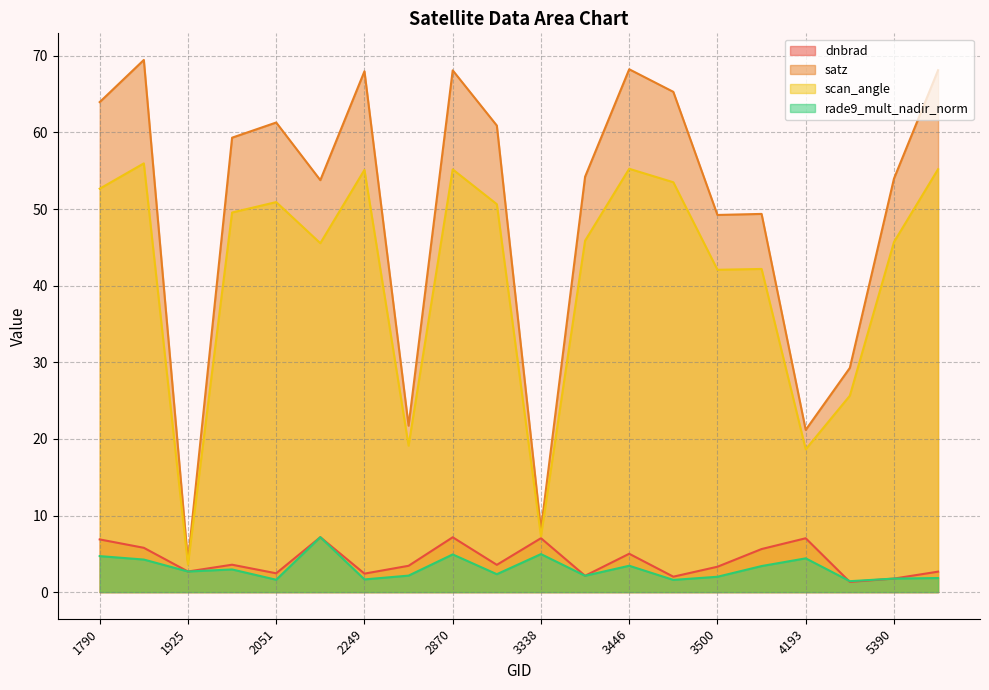

The satz series shows 108.6 at 1808. True or false?

False